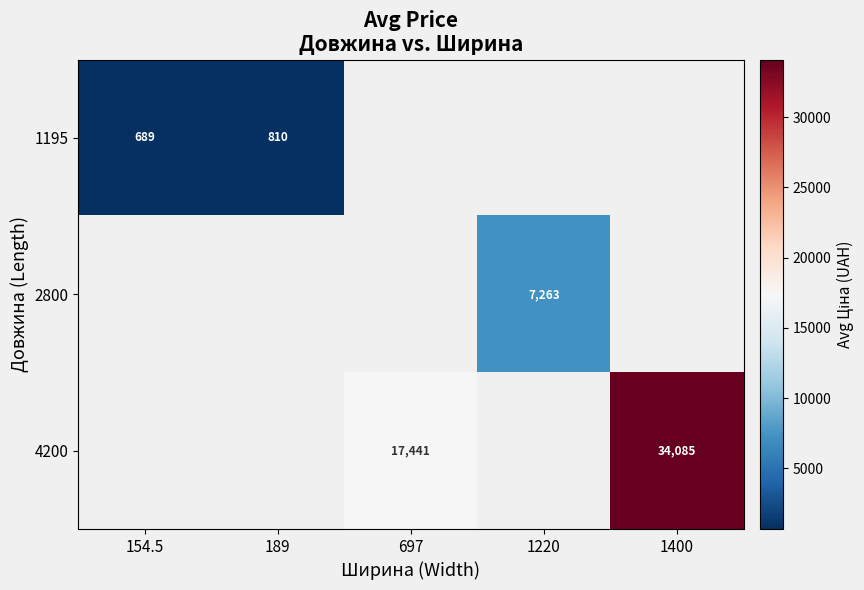

List the labels in order of 2800 value, smallest first.

154.5, 189, 697, 1220, 1400